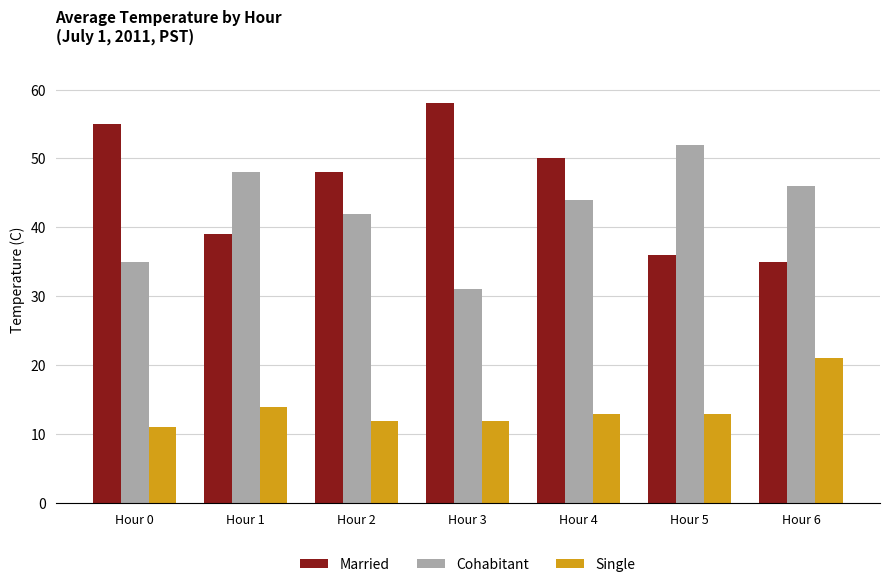

Which category has the highest value across all series?

Hour 3